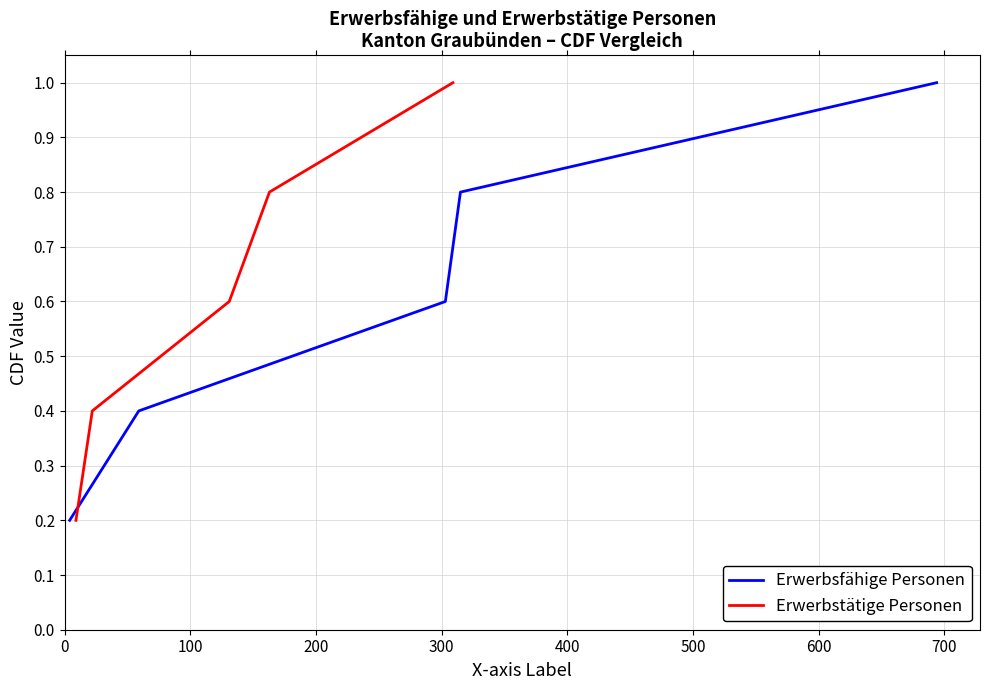

What is the value of the Erwerbstätige Personen point at the 1st from the left?

0.2